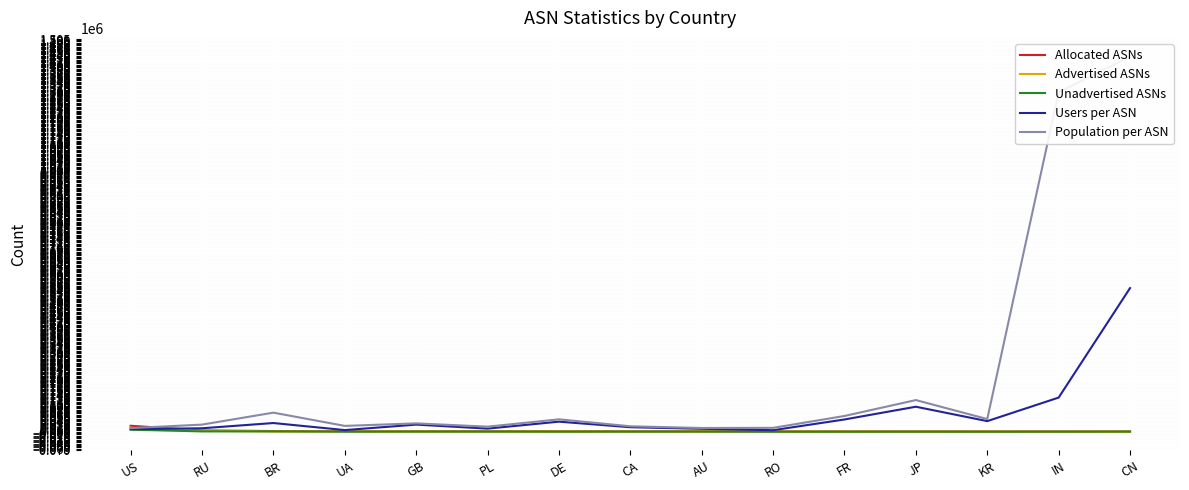

True or false: Advertised ASNs and Allocated ASNs cross at least once.

False